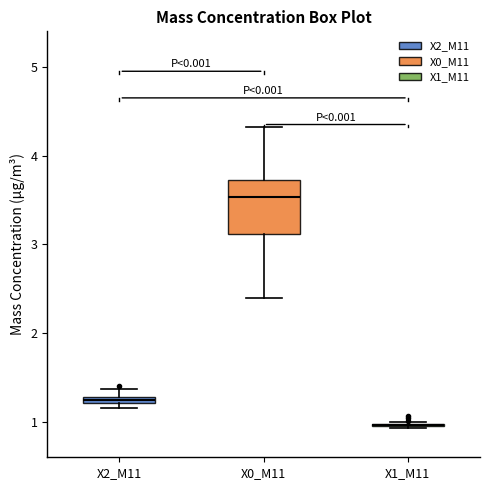

Comparing the boxes themselves (not the whiskers), which one is the tallest?

X0_M11